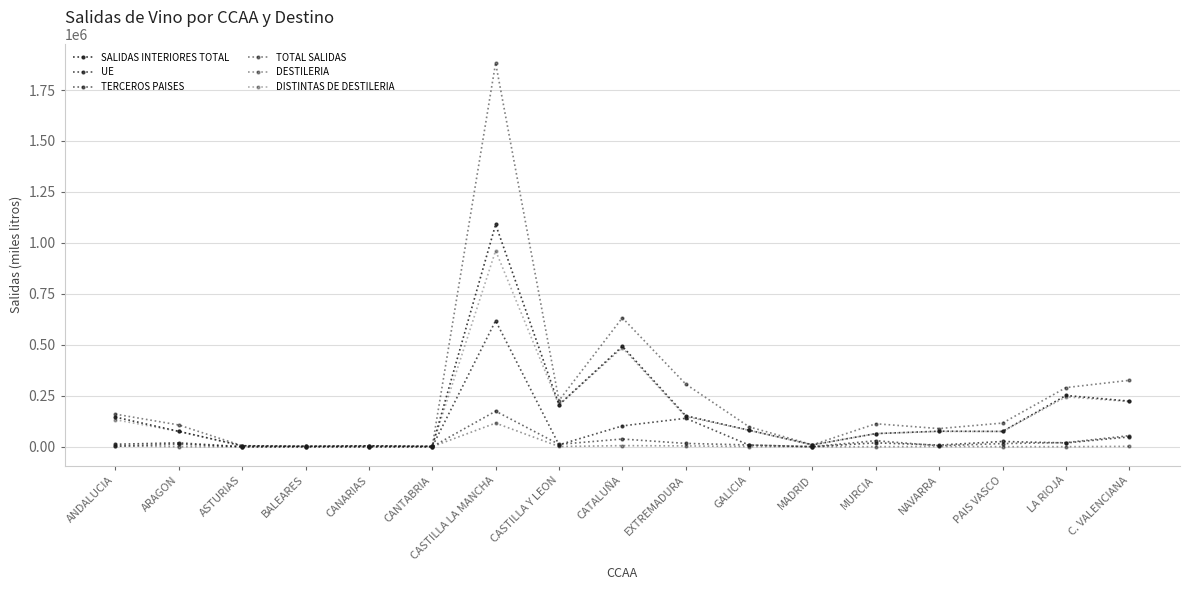

At which category does DISTINTAS DE DESTILERIA reach its first local peak?

CANARIAS